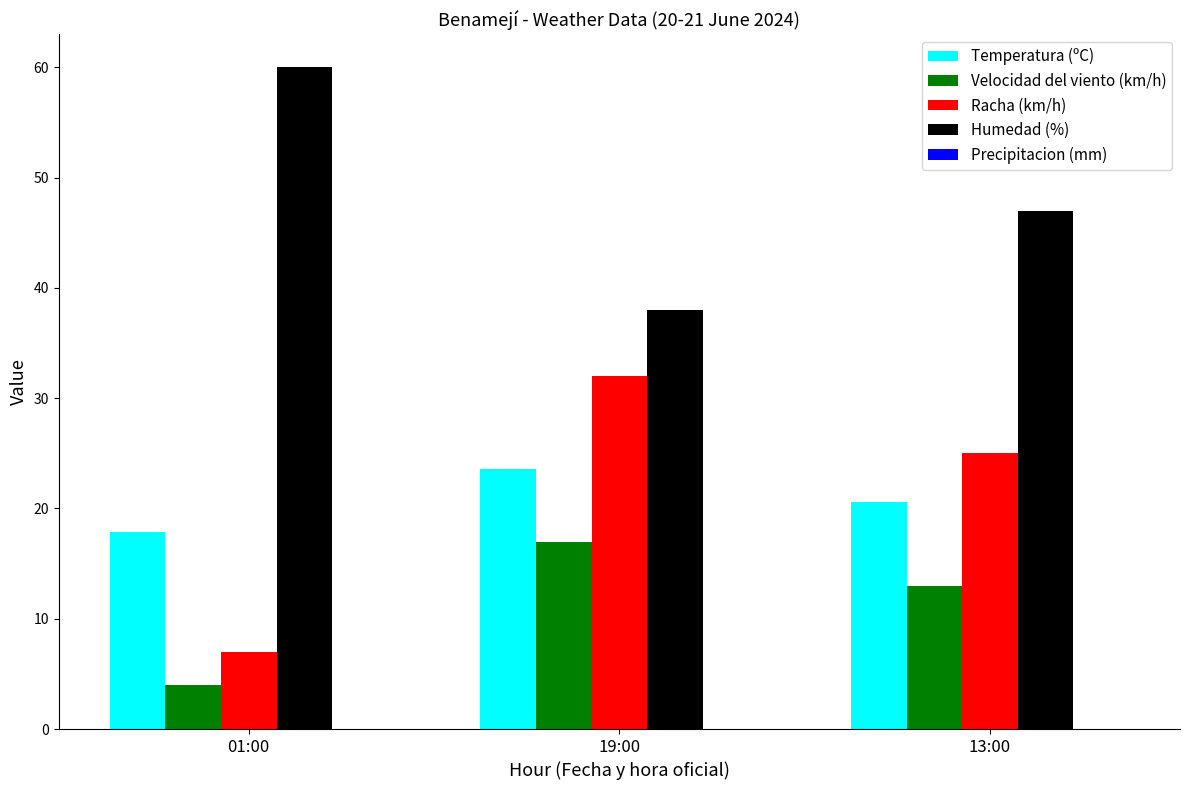

What is the label of the 2nd bar from the left?

19:00